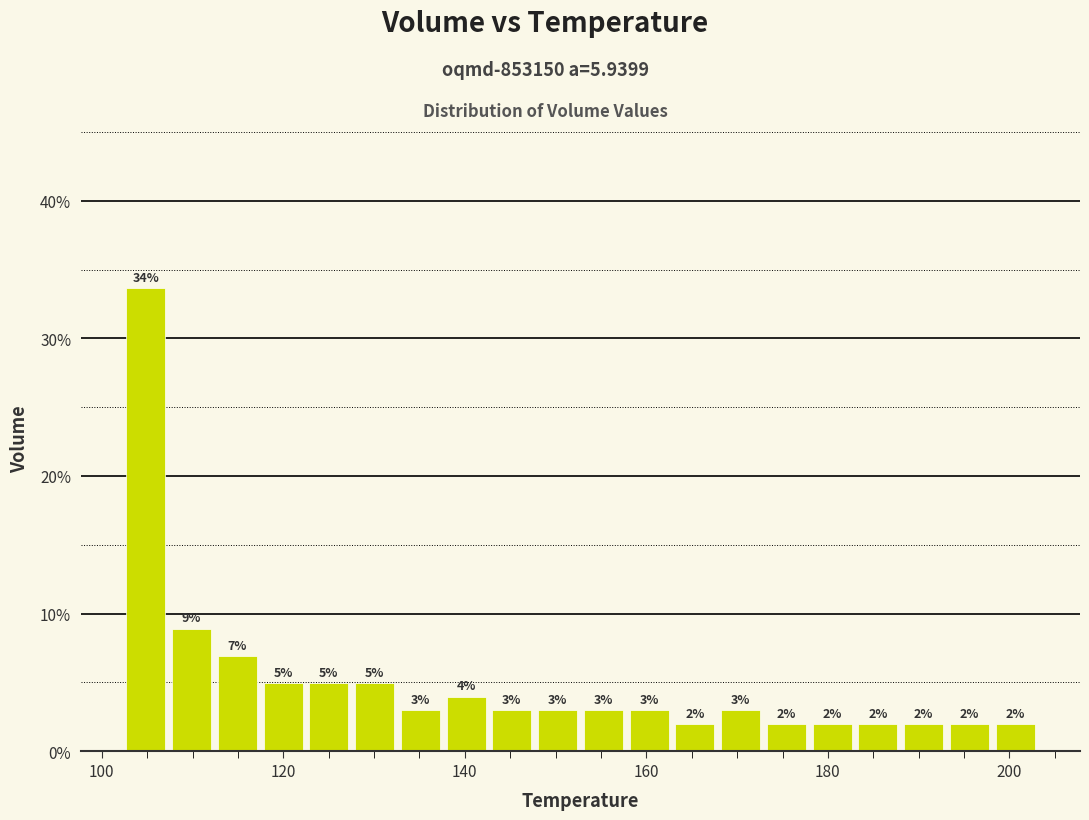

Read against the x-axis, roughly where is the centre of the tallest bar?

104